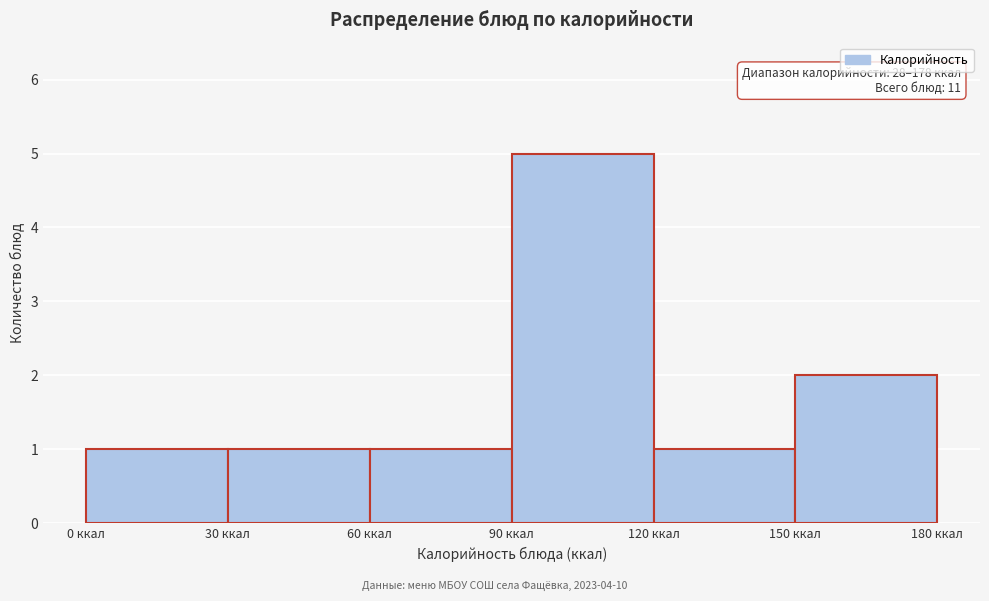

Over which range of the x-axis is the bar tallest?

90 to 120